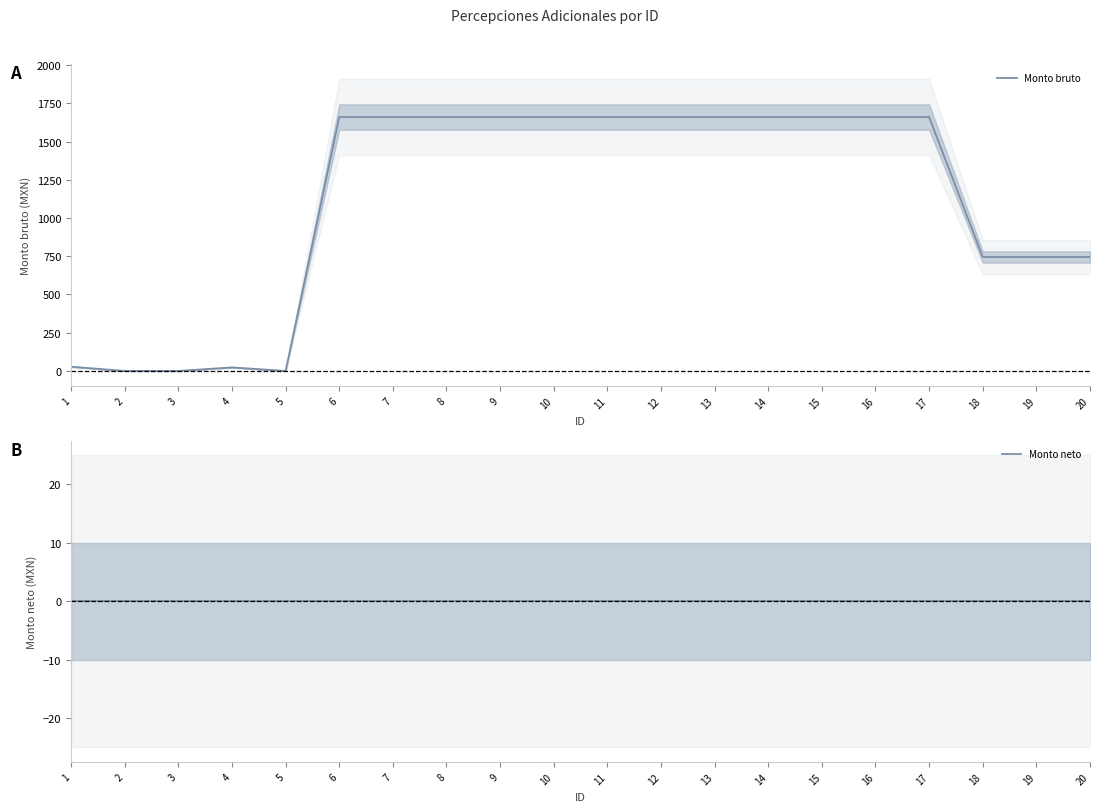

How many lines are shown in the chart?

2